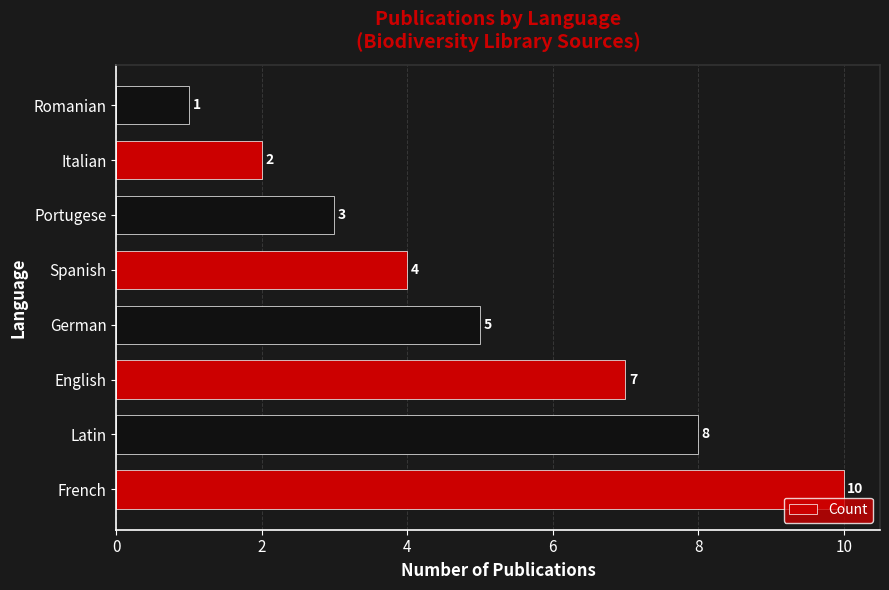

At which label is the value closest to 5?

German